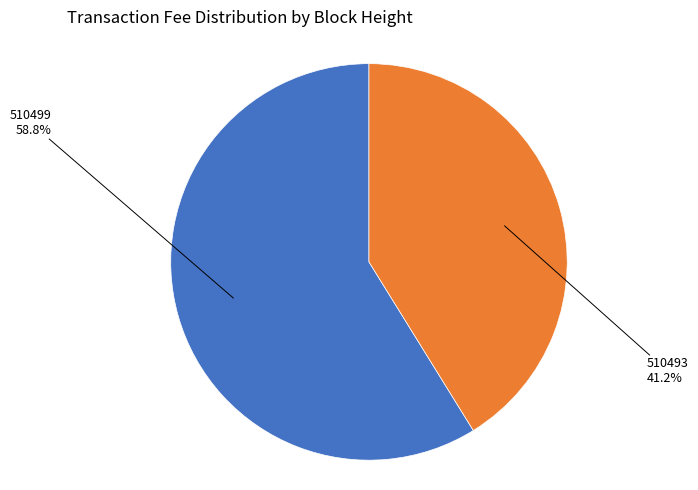

How many segments does this pie chart have?

2